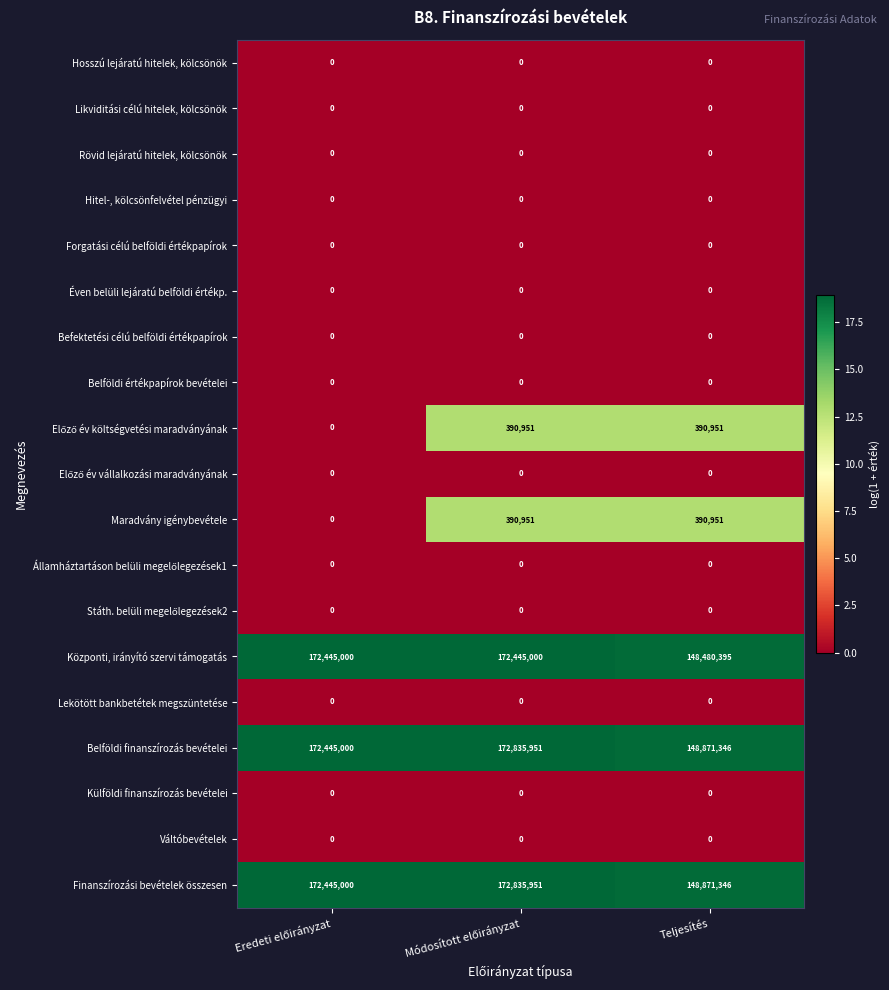

True or false: Rövid lejáratú hitelek, kölcsönök has a value of 0 at Teljesítés.

True